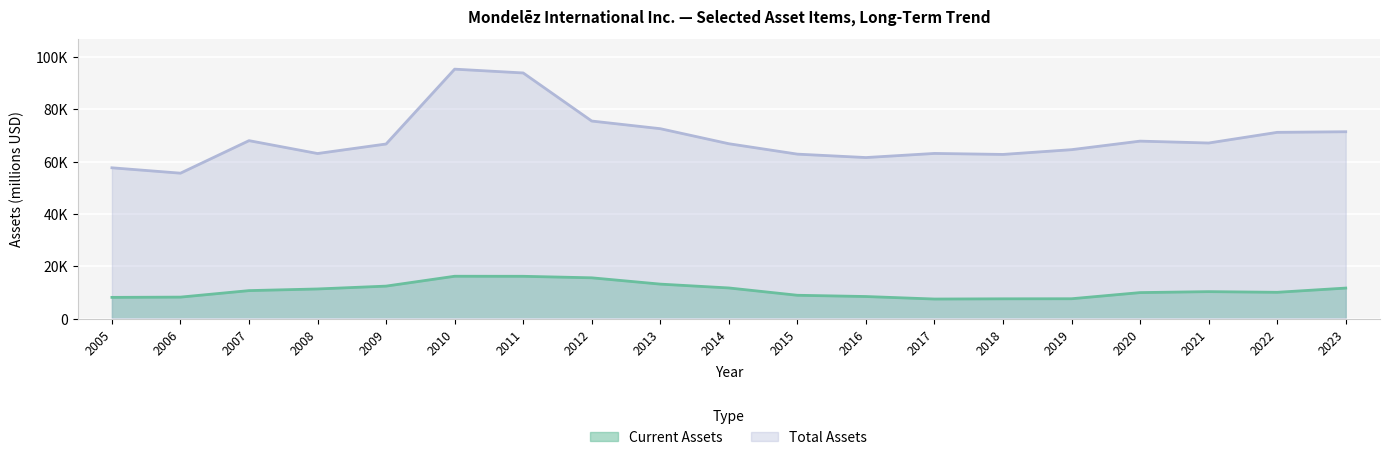

Reading left to right, list all the values displayed in this chart.

Current Assets: 2005=8153	2006=8254	2007=10737	2008=11366	2009=12454	2010=16221	2011=16202	2012=15622	2013=13216	2014=11750	2015=8958	2016=8480	2017=7520	2018=7604	2019=7630	2020=9979	2021=10342	2022=10091	2023=11703
Total Assets: 2005=57628	2006=55574	2007=67993	2008=63078	2009=66714	2010=95289	2011=93837	2012=75478	2013=72557	2014=66815	2015=62843	2016=61538	2017=63109	2018=62729	2019=64549	2020=67810	2021=67092	2022=71161	2023=71391